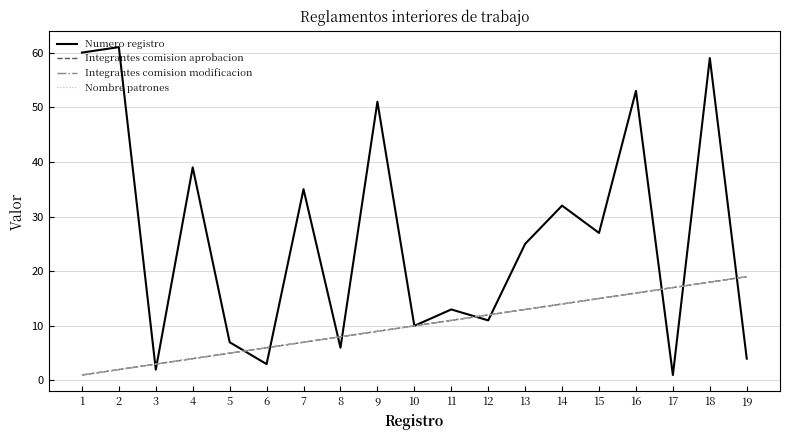

Does the chart display data point markers on the line(s)?

No